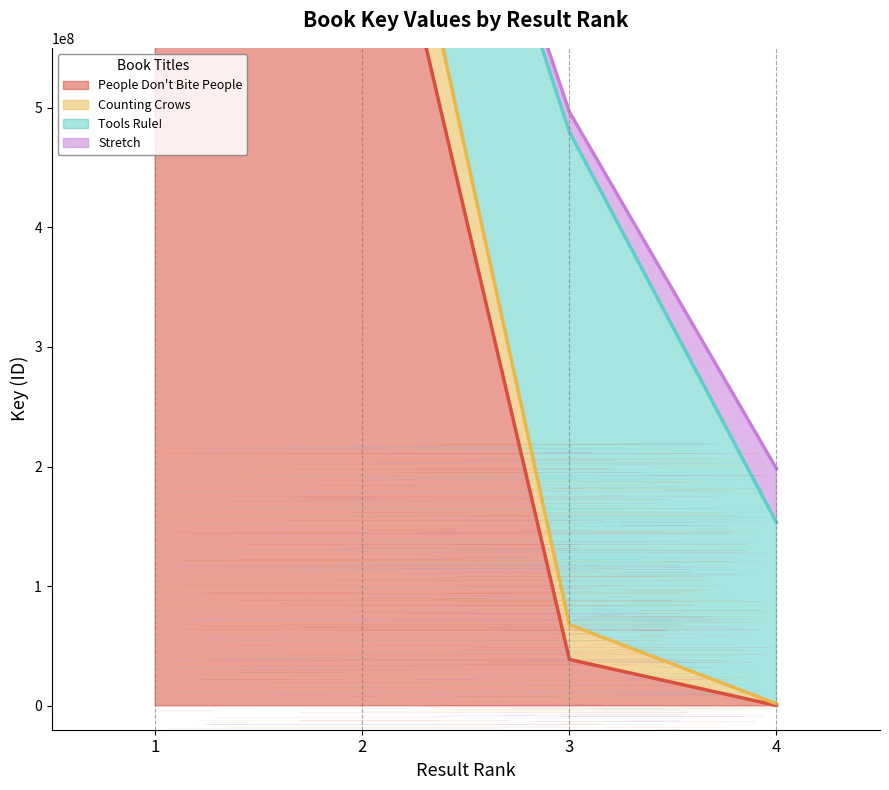

Rank the series by their maximum value, from highest to lowest.

People Don't Bite People, Tools Rule!, Counting Crows, Stretch